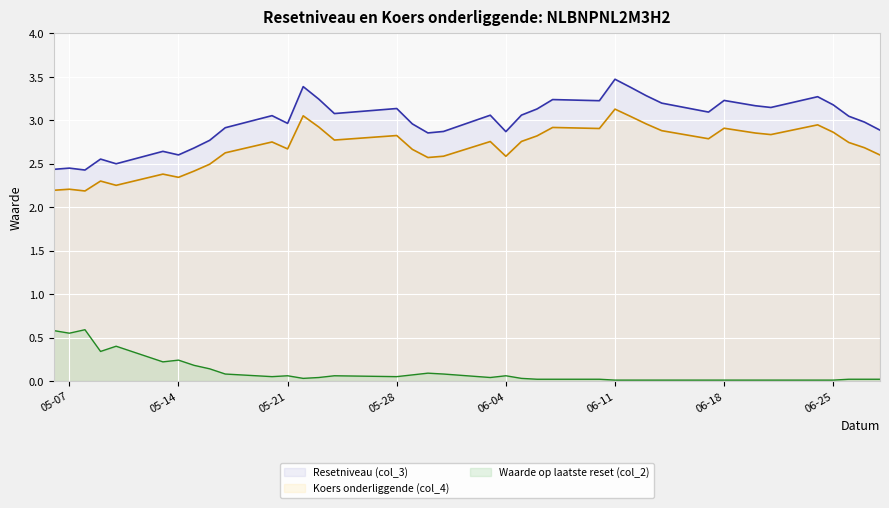

The Koers onderliggende (col_4) series shows 4.4 at 2024-06-14. True or false?

False